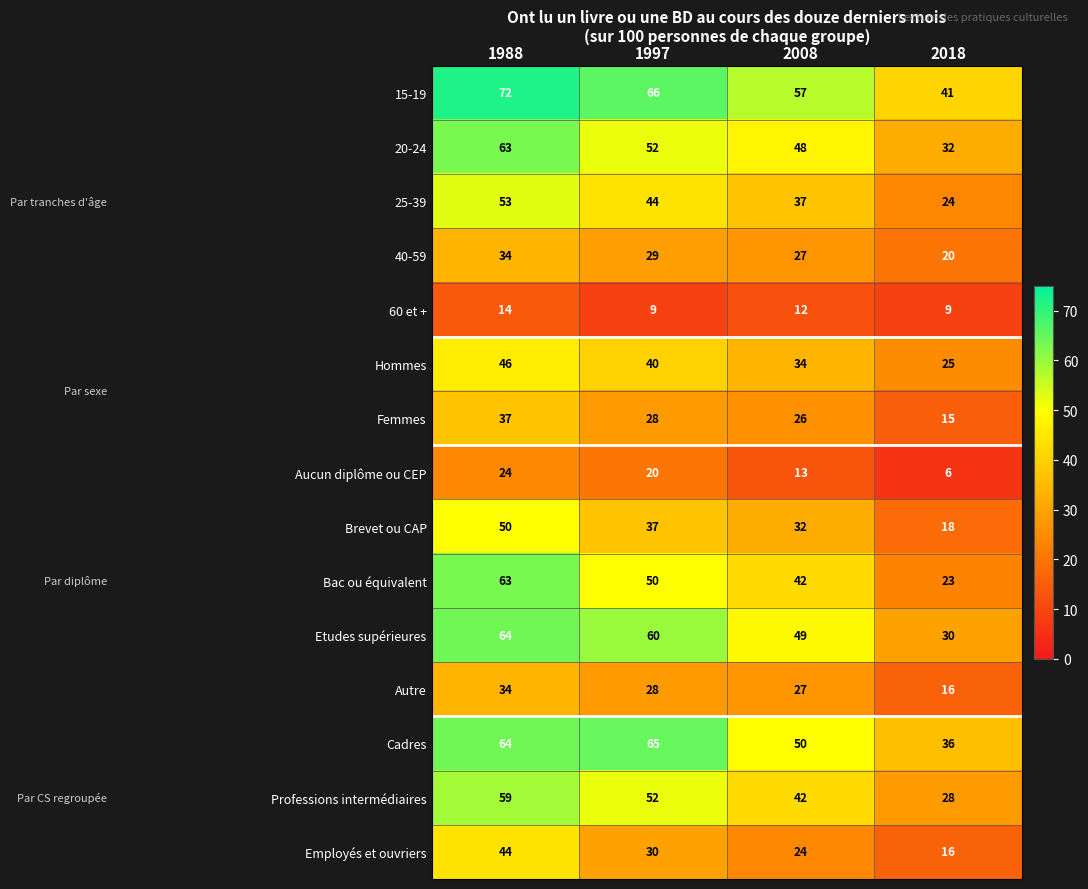

The 25-39 series shows 63 at 1997. True or false?

False